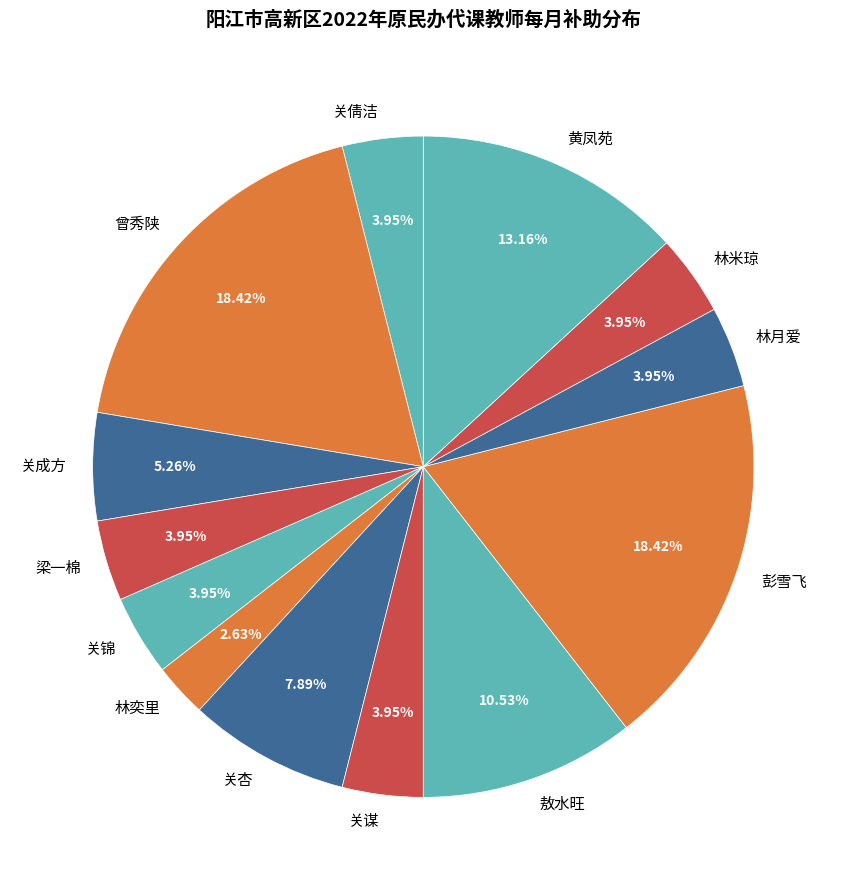

What percentage is the 彭雪飞 slice, to the nearest percent?

18%